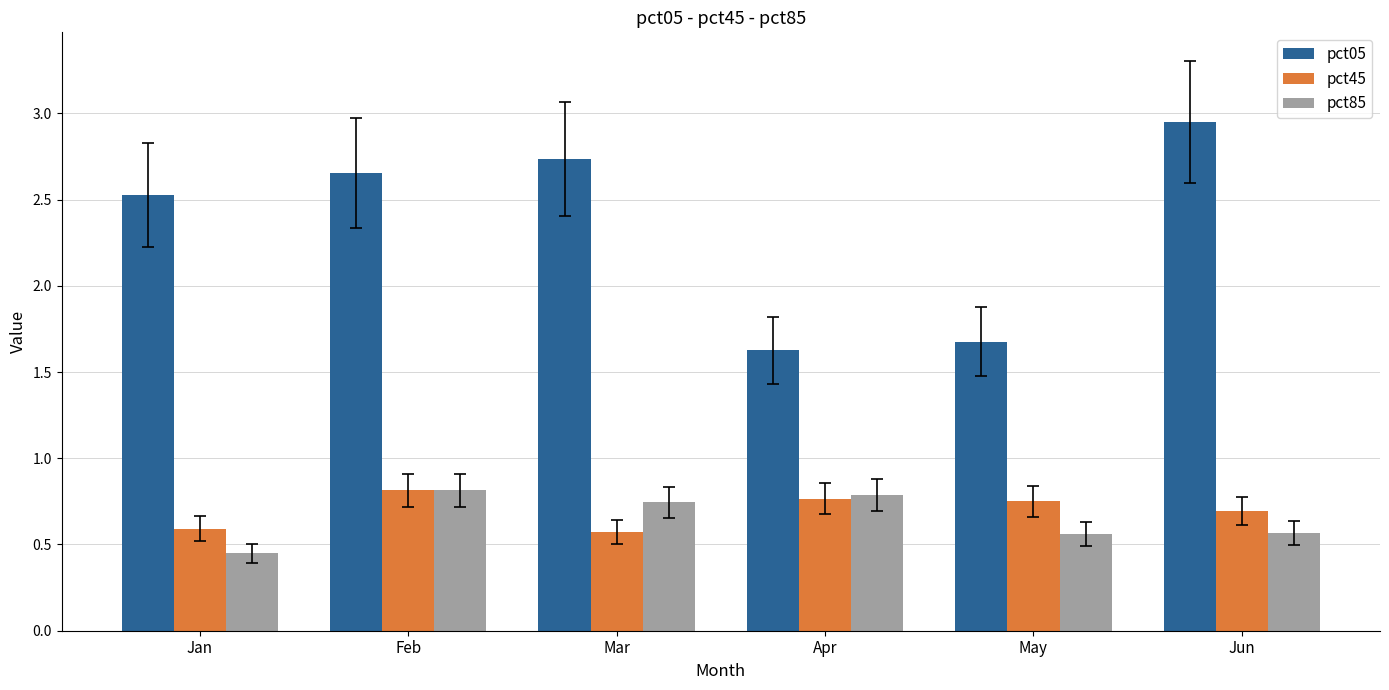

How many bars are there in each group?

3